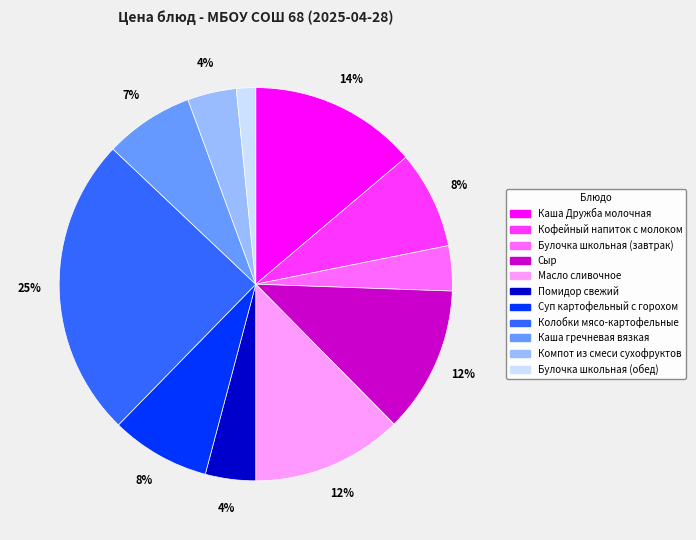

True or false: Кофейный напиток с молоком accounts for 8% of the total.

True